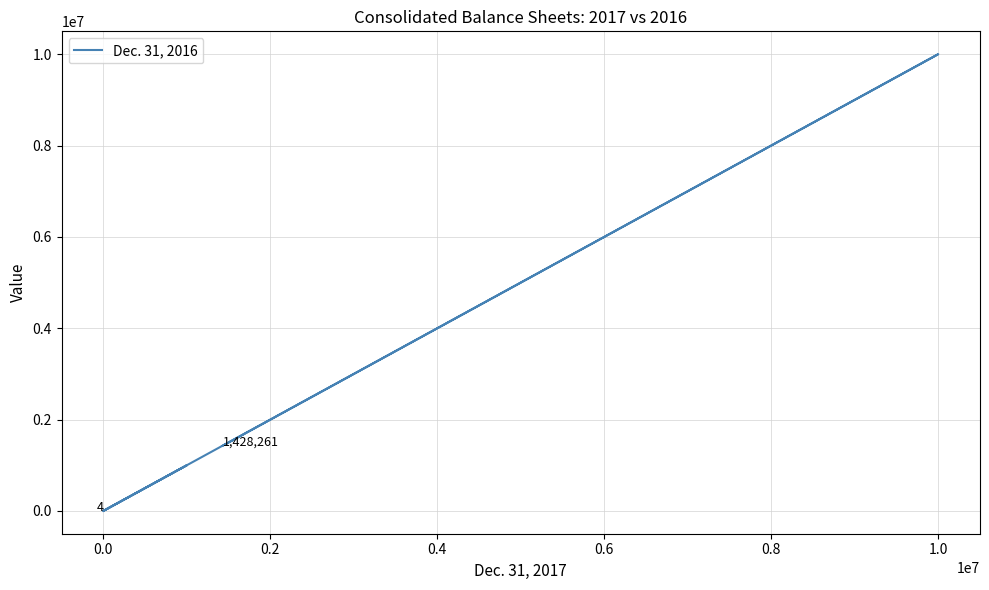

What is the greatest value displayed?

10000000